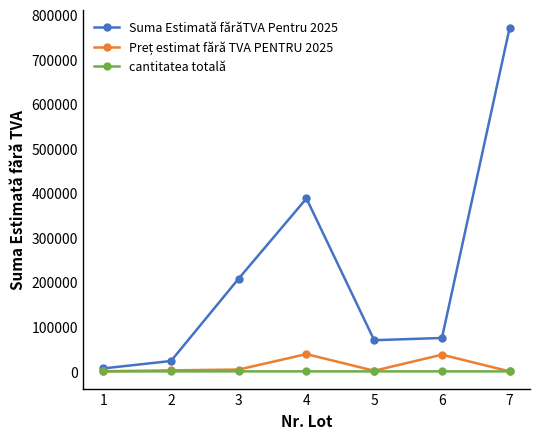

At which category is the sum across all series the highest?

7